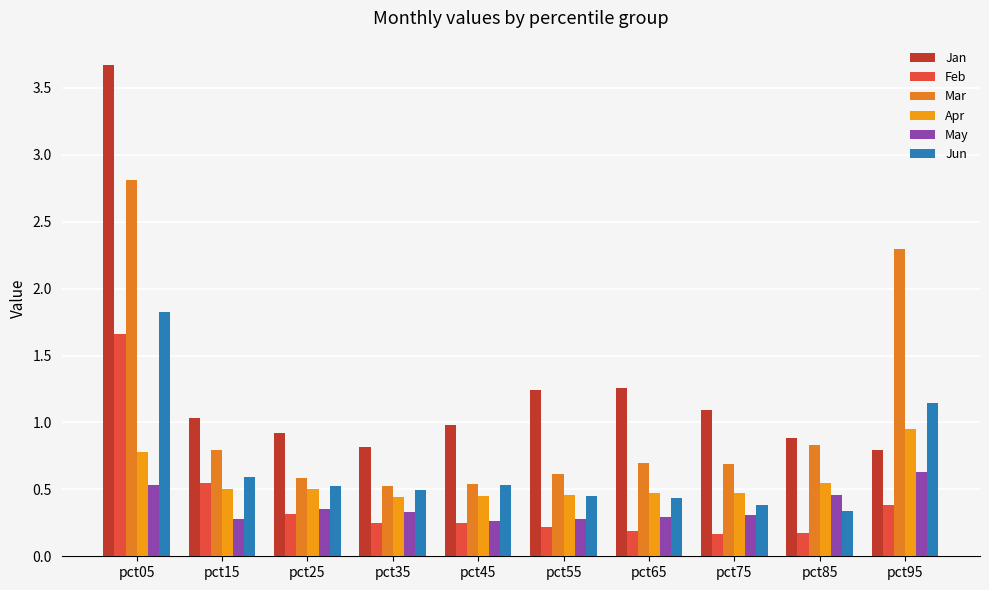

What is the difference between the Jan values at pct75 and pct85?

0.2